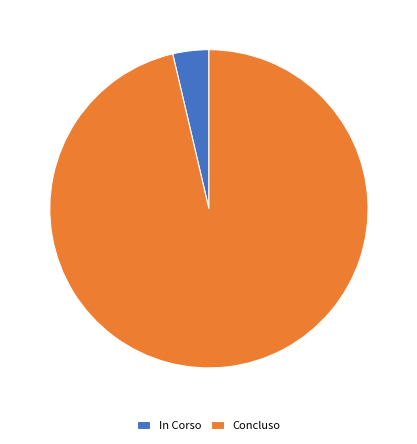

Rank the categories by value from highest to lowest.

Concluso, In Corso